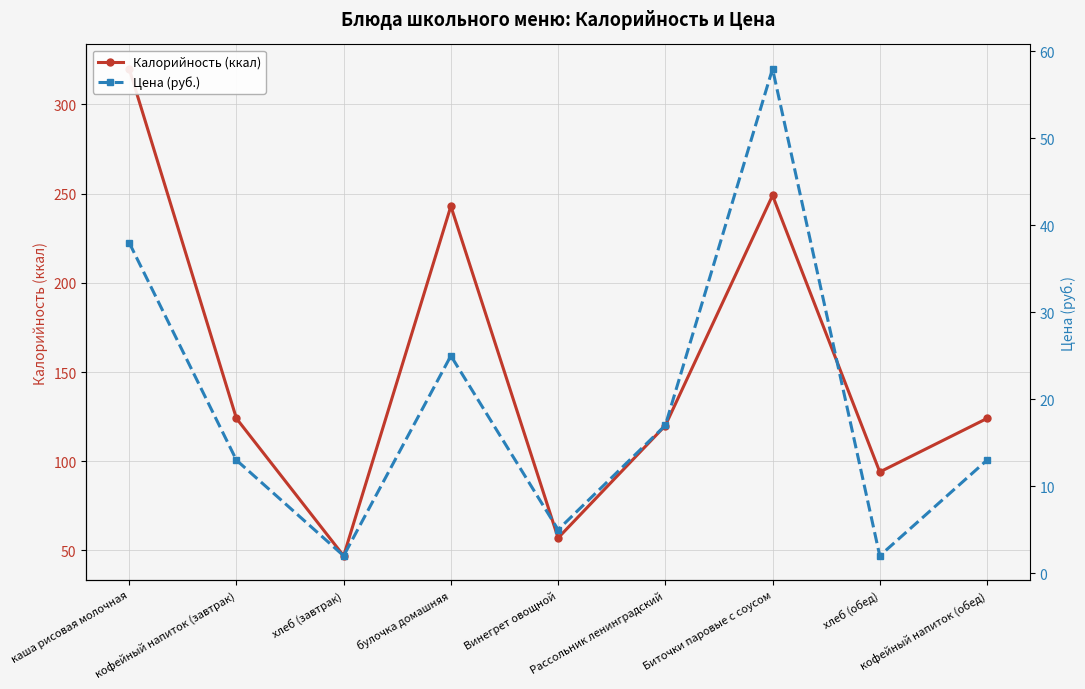

Which series has the largest range (max minus min)?

Калорийность (ккал)